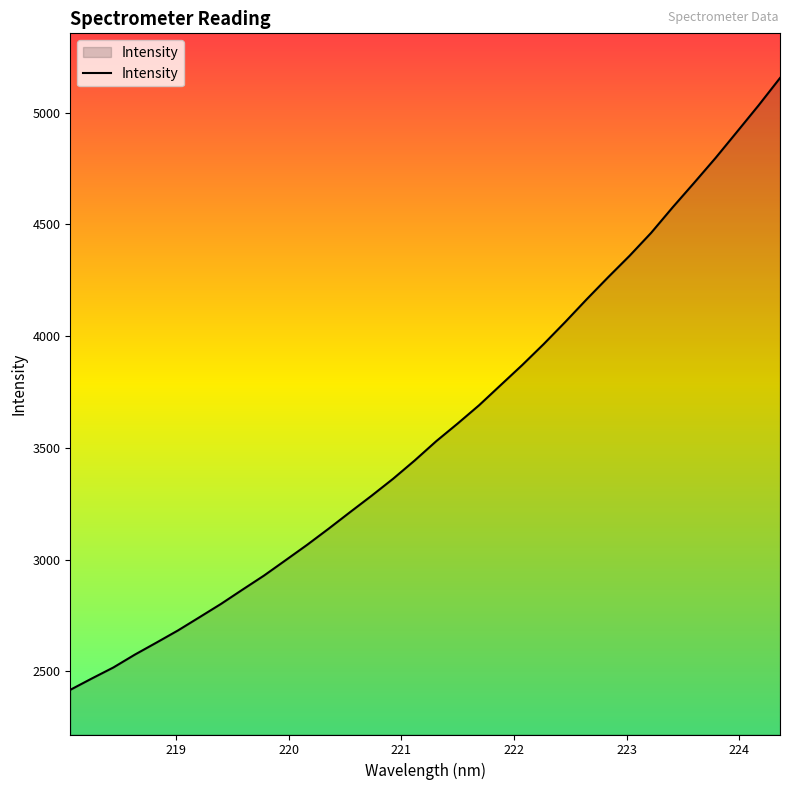

What is the maximum value shown in the chart?

5155.6